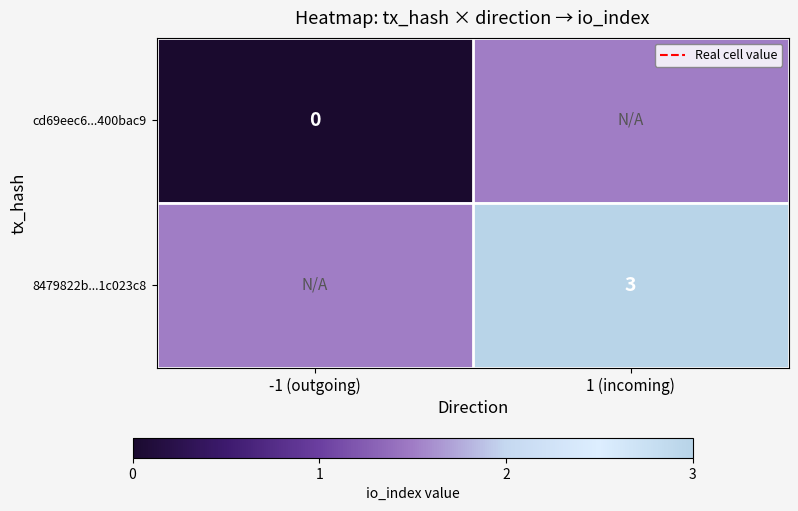

True or false: 8479822b...1c023c8 has a value of 0.8 at 1 (incoming).

False